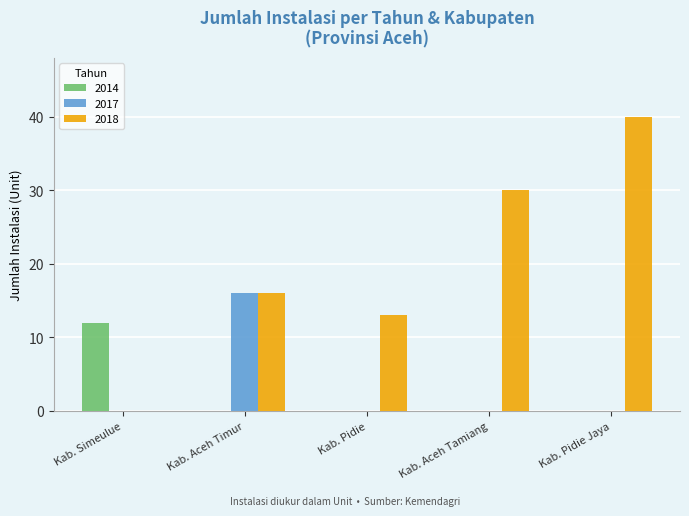

What is the maximum value shown in the chart?

40